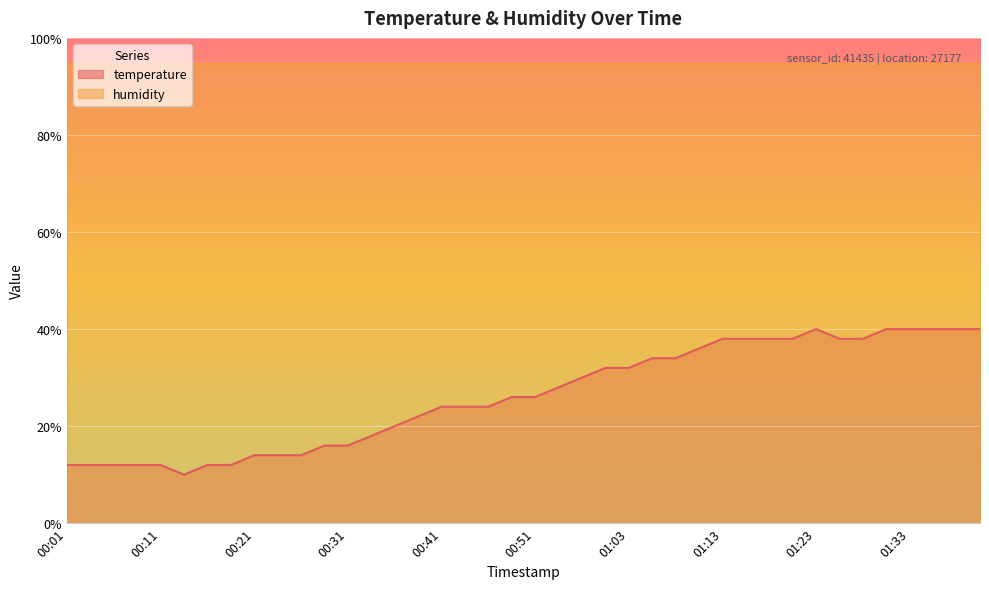

True or false: the data has more than 2 interior local peaks.

False